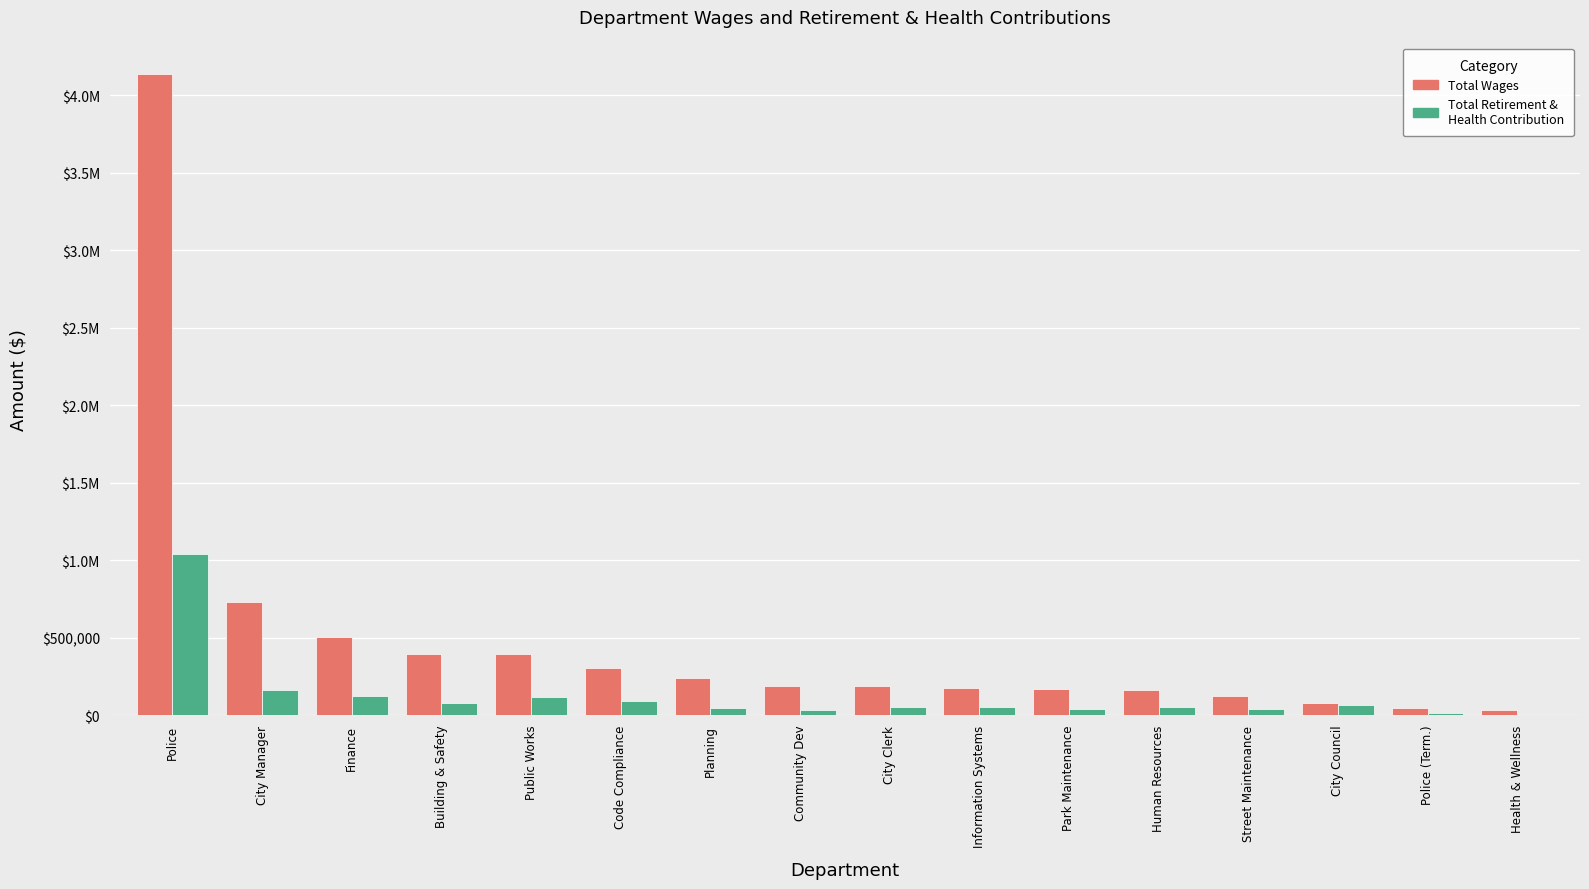

What are all the series names shown in the legend?

Total Wages, Total Retirement & Health Contribution